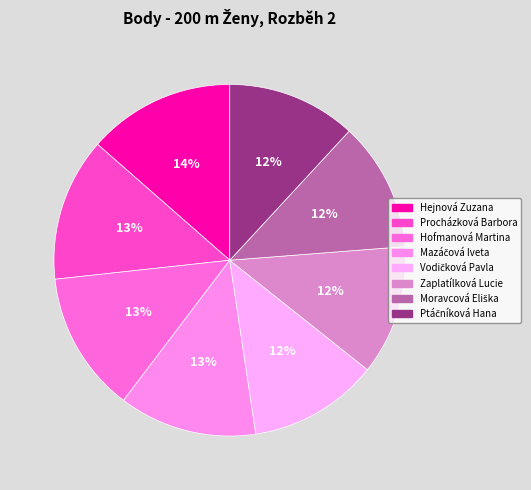

Rank the categories by value from highest to lowest.

Hejnová Zuzana, Procházková Barbora, Hofmanová Martina, Mazáčová Iveta, Vodičková Pavla, Zaplatílková Lucie, Moravcová Eliška, Ptáčníková Hana